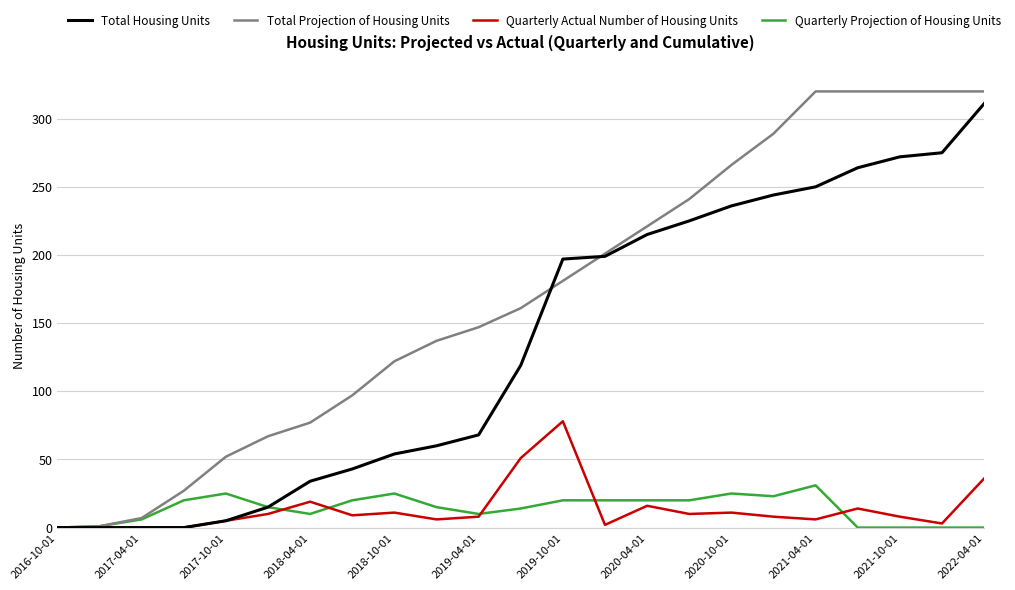

Which series has the largest total across all categories?

Total Projection of Housing Units